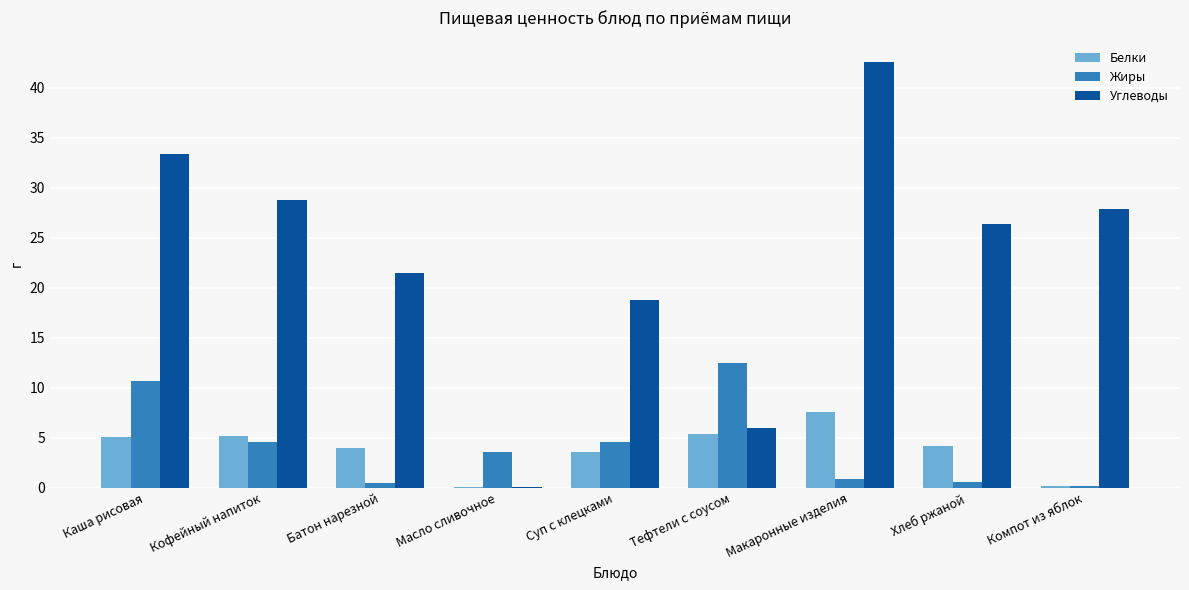

Is the value of Жиры at Каша рисовая greater than the value of Углеводы at Каша рисовая?

No